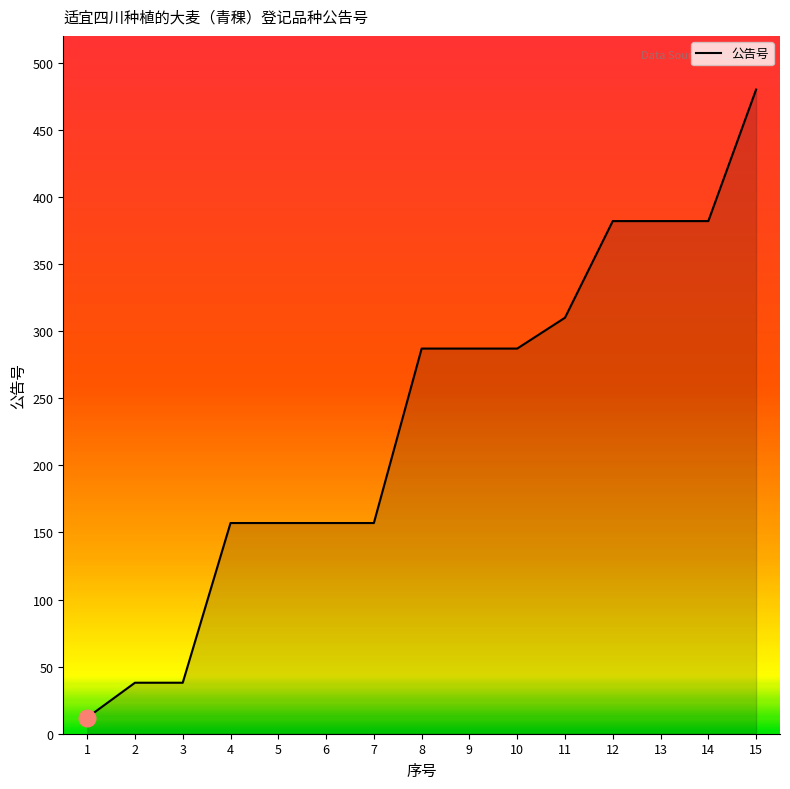

What is the sum of all values?

3513